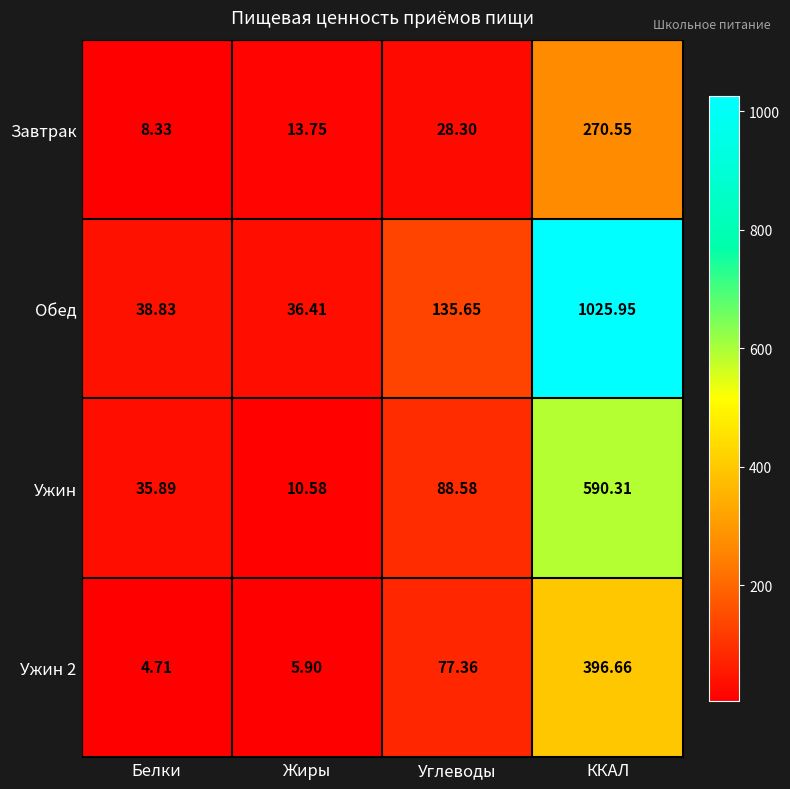

Rank the categories by Ужин value from highest to lowest.

ККАЛ, Углеводы, Белки, Жиры